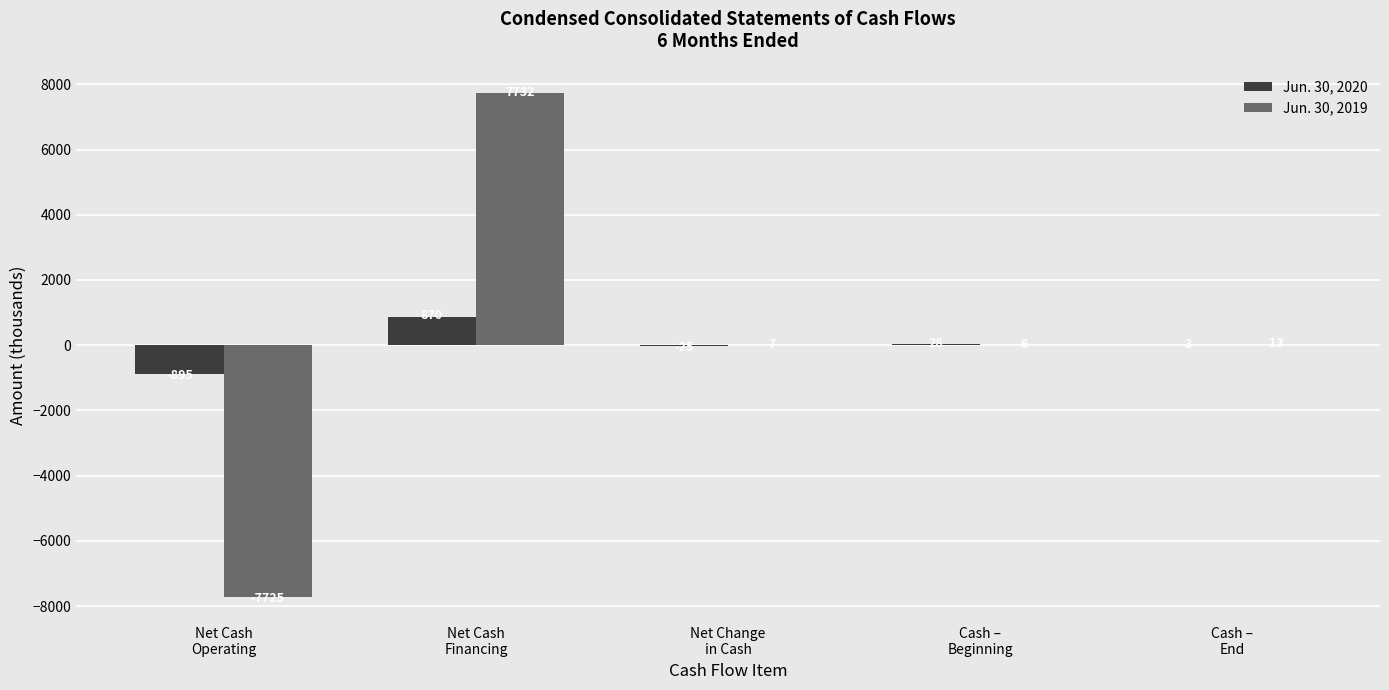

Which series has the largest total across all categories?

Jun. 30, 2019